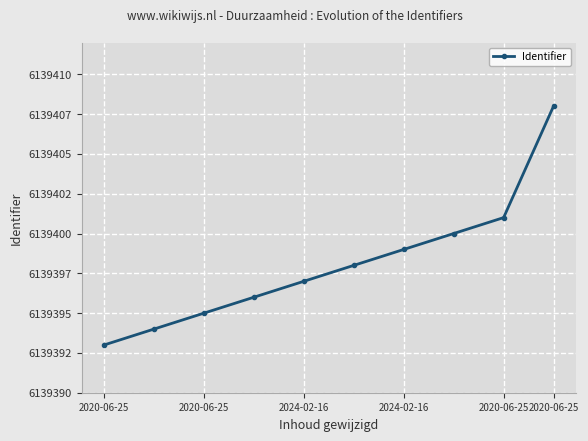

What is the average value?

6139398